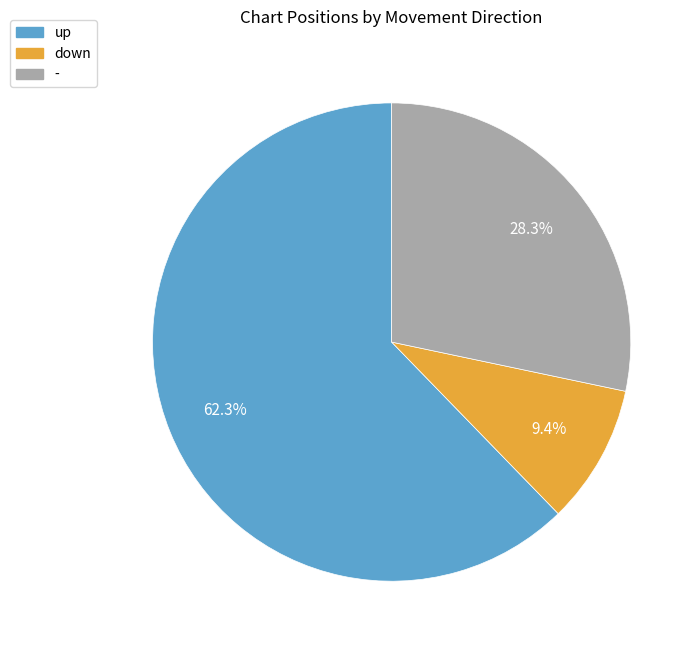

True or false: up accounts for 73% of the total.

False